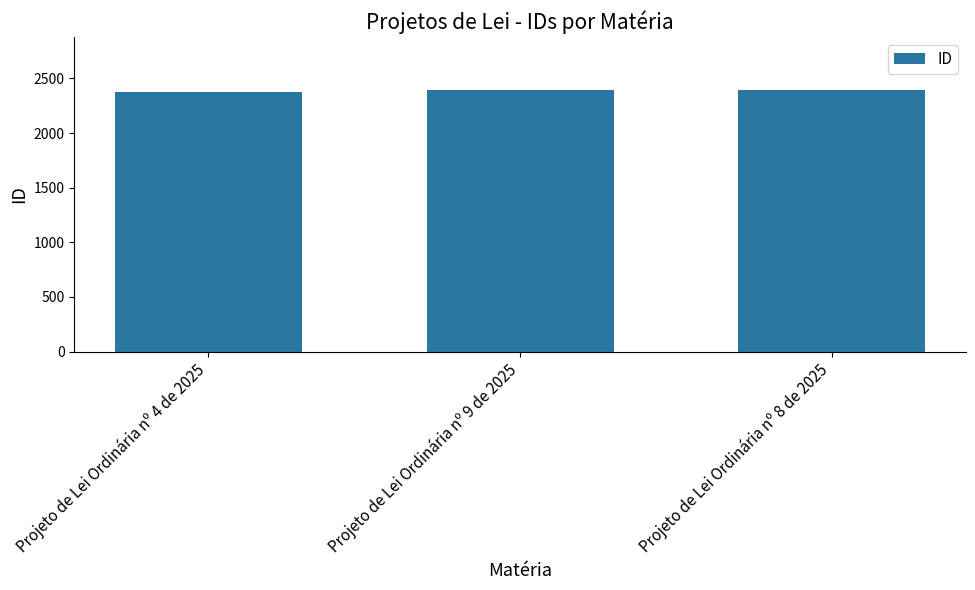

What is the approximate value at Projeto de Lei Ordinária nº 8 de 2025?

2397